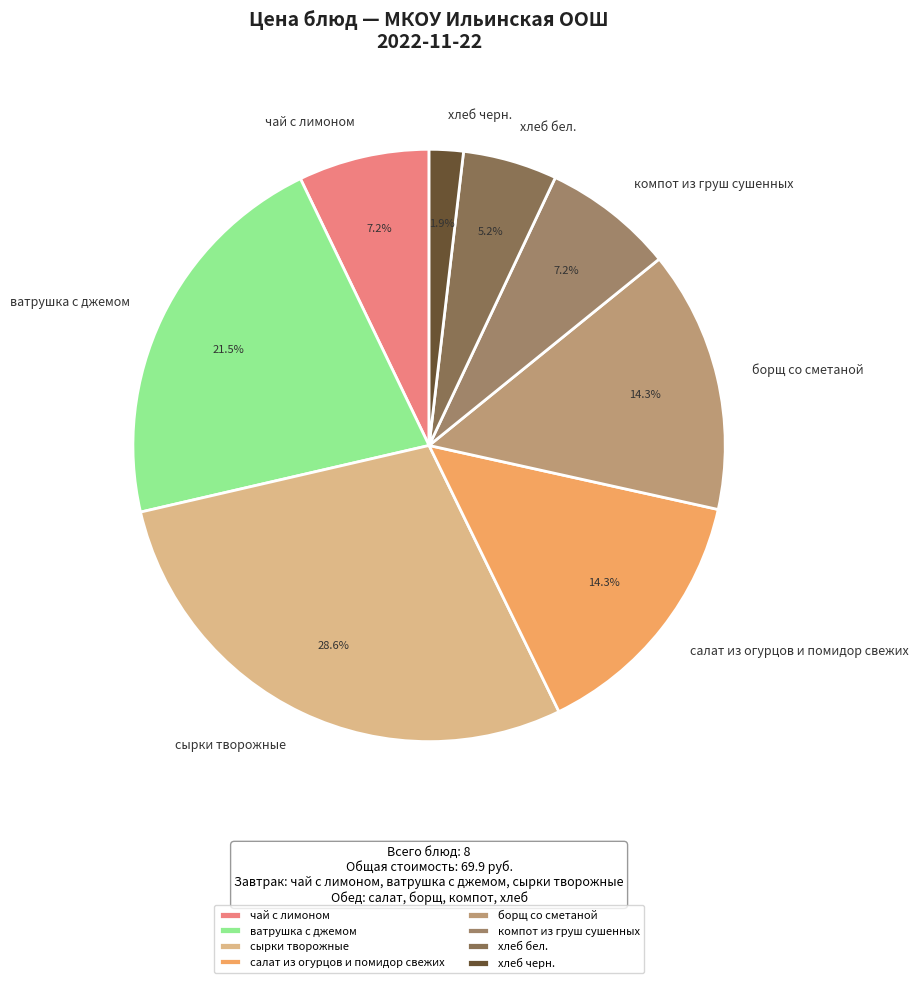

What percentage is NOT represented by борщ со сметаной?

85.7%